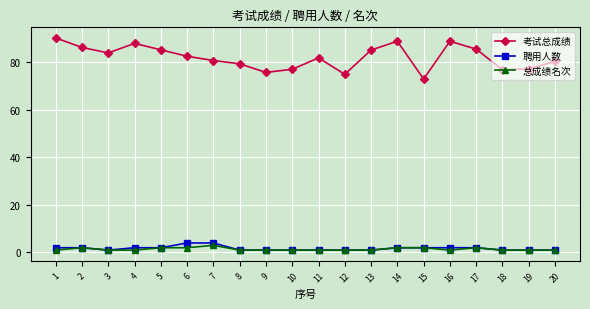

Where is the first local minimum for 考试总成绩?

3